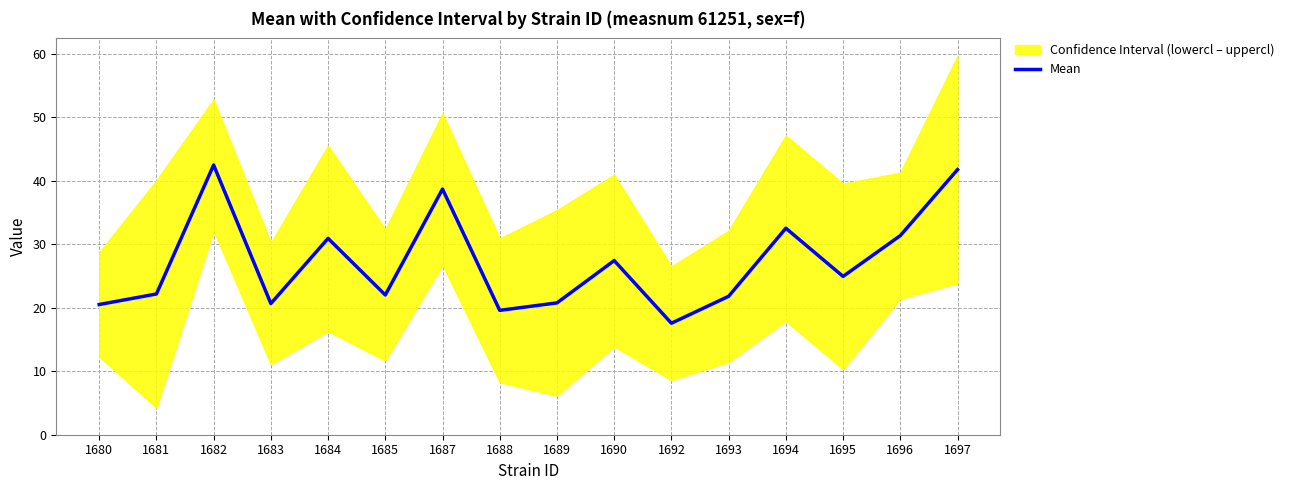

What is the minimum value shown in the chart?

17.6